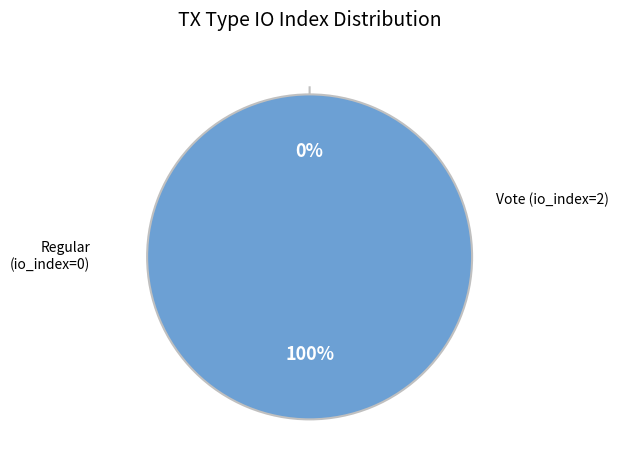

To the nearest percent, what is the difference between the largest and smallest slice percentages?

100%